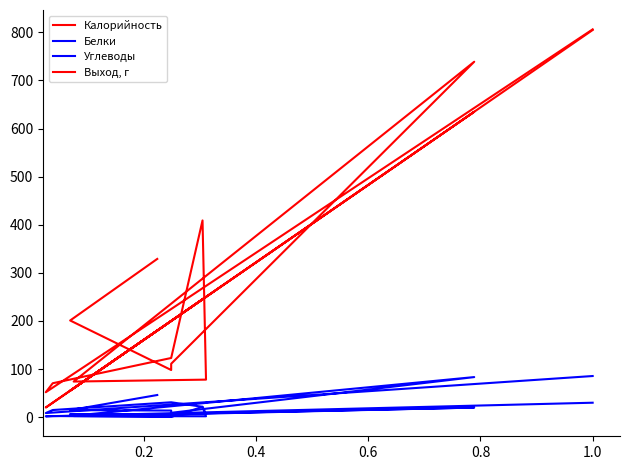

Is the value of Выход, г at 0.0 greater than the value of Углеводы at 0.0?

Yes